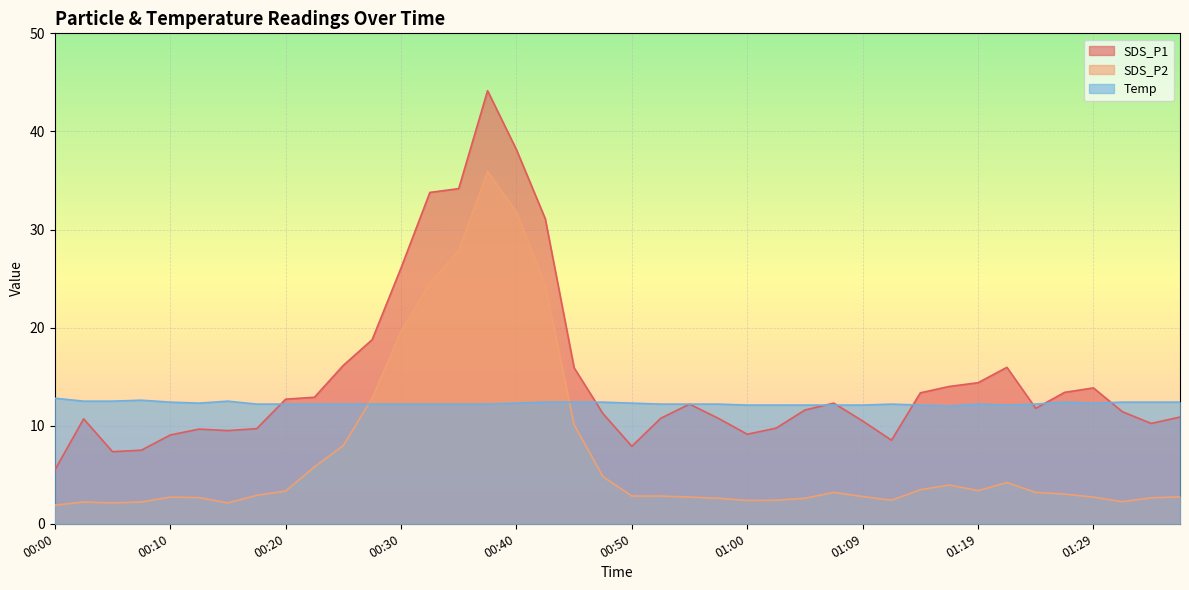

What is the difference between the highest and lowest values at 01:31?

10.2